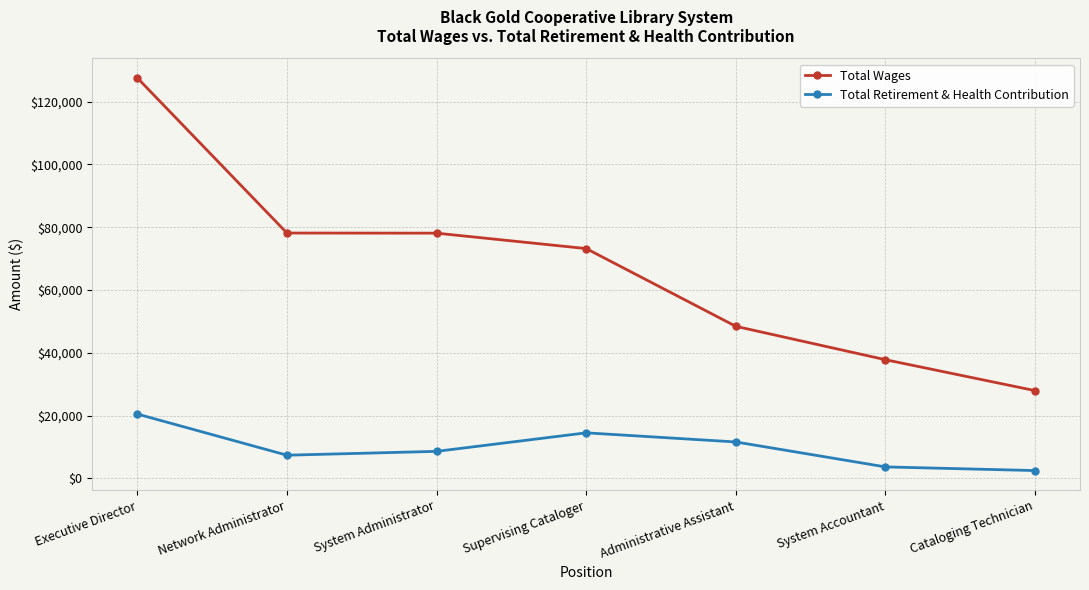

At Supervising Cataloger, list the series in order from smallest to largest.

Total Retirement & Health Contribution, Total Wages